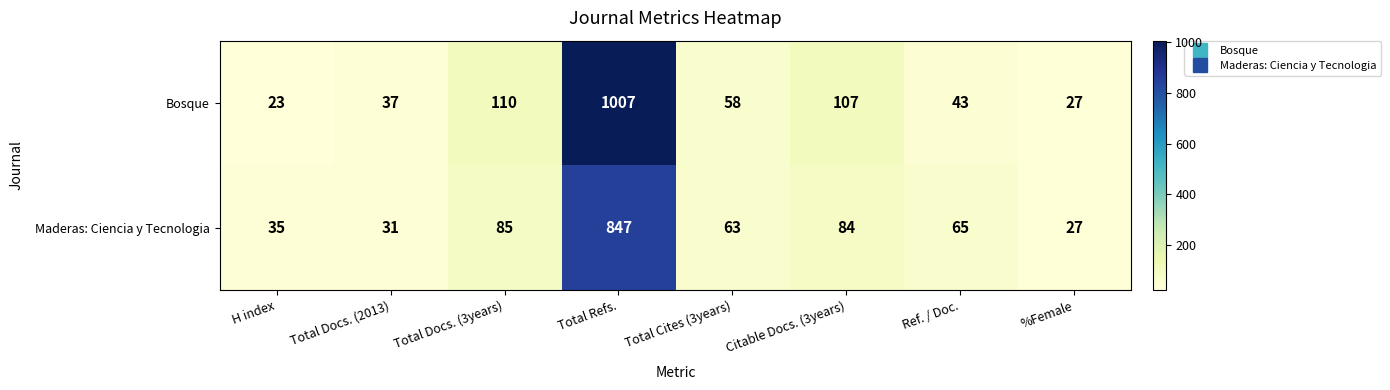

How many data points in Maderas: Ciencia y Tecnologia are less than 65?

4